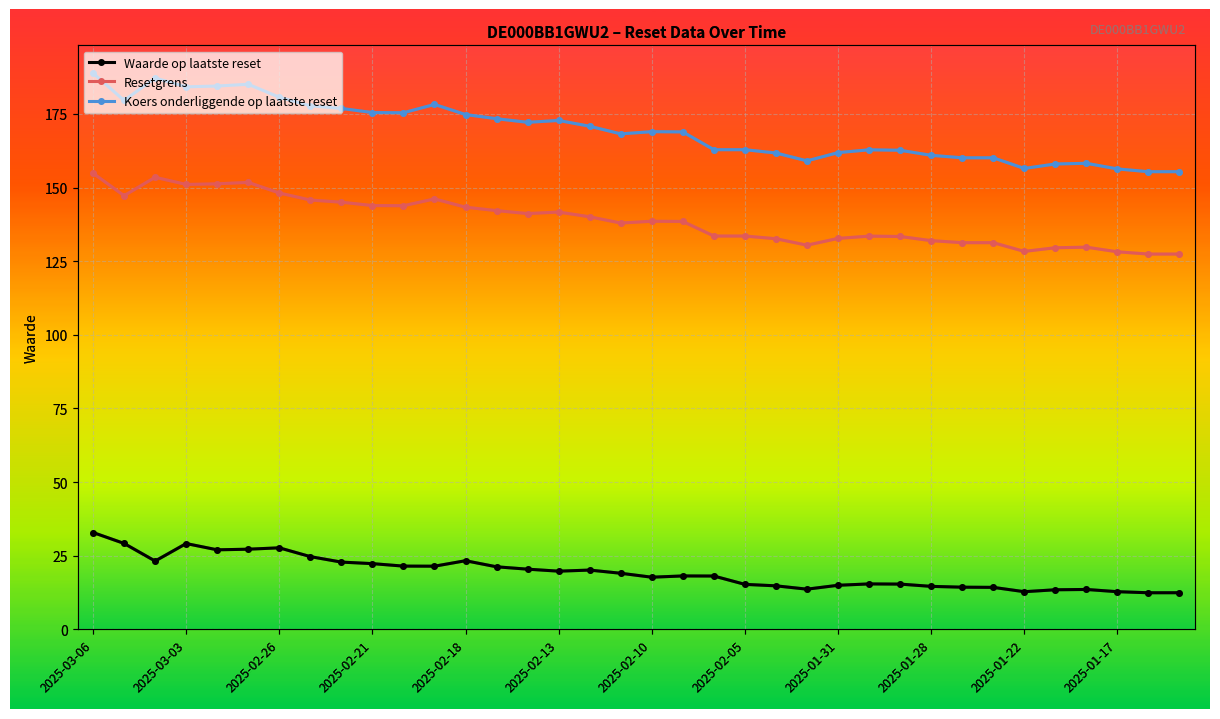

What is the average value of the Resetgrens series?

138.9